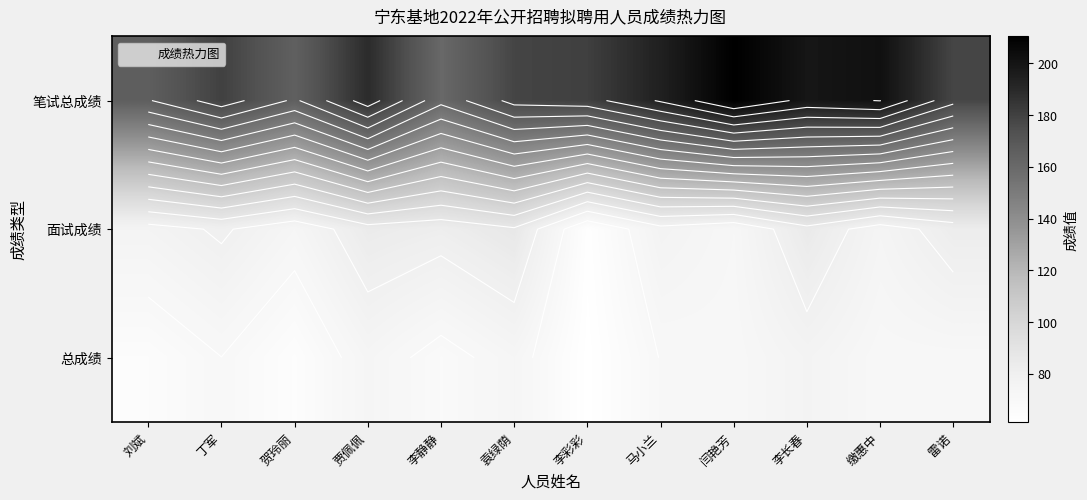

Rank the series at 李长春 from lowest to highest value.

总成绩, 面试成绩, 笔试总成绩